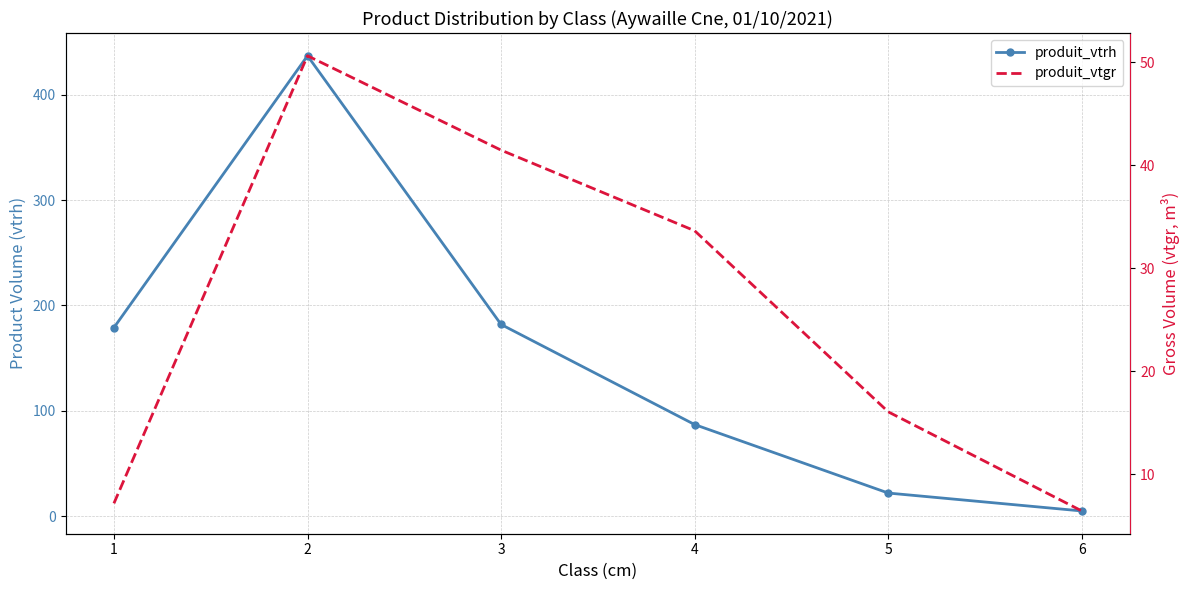

How many times do produit_vtgr and produit_vtrh cross each other?

1